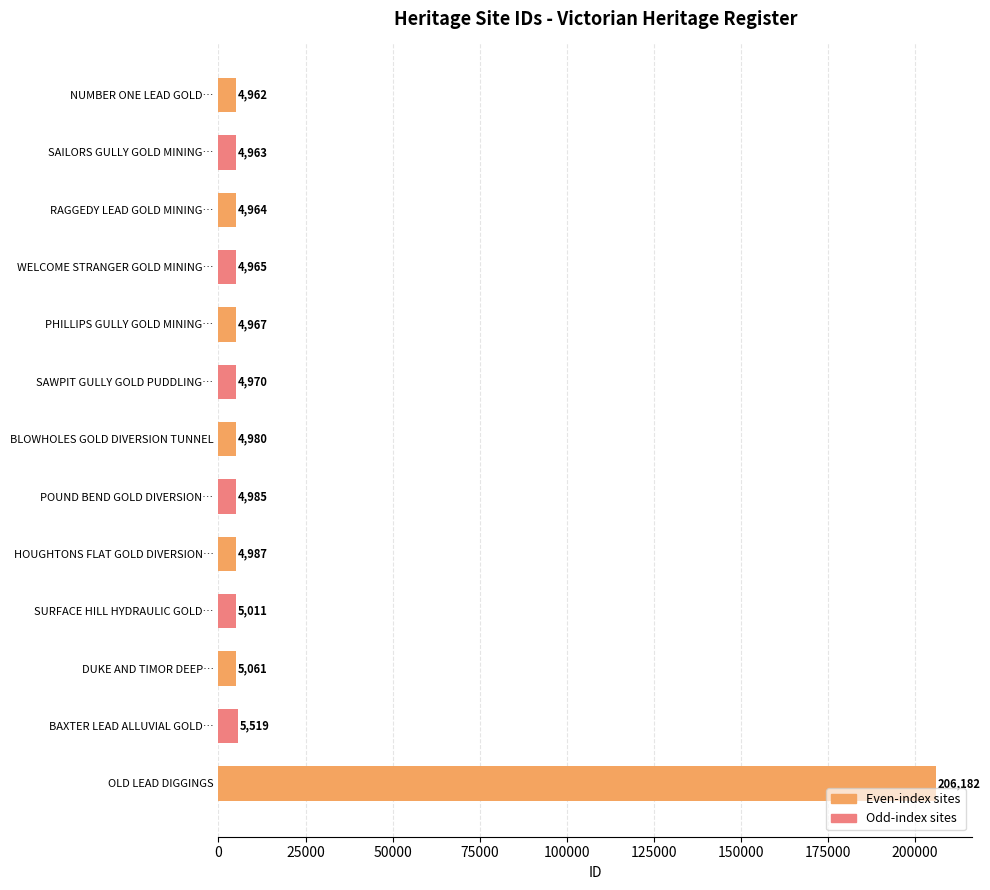

What is the difference between the maximum and minimum values?

201220